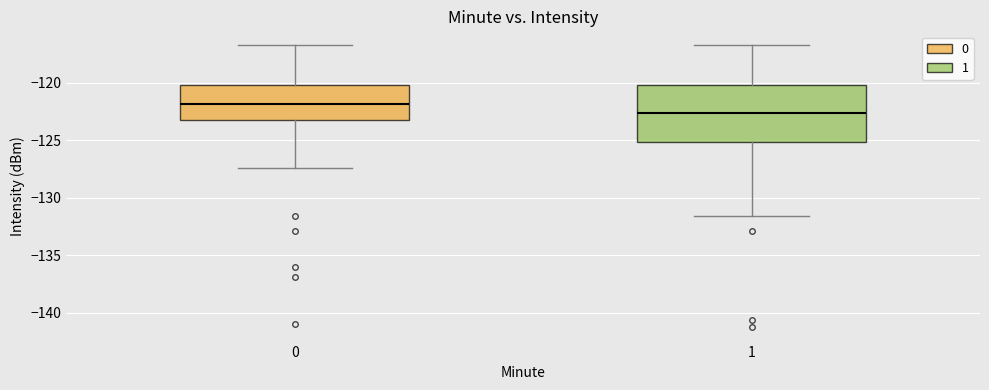

Which box is the tallest, from its lower edge to its upper edge?

1